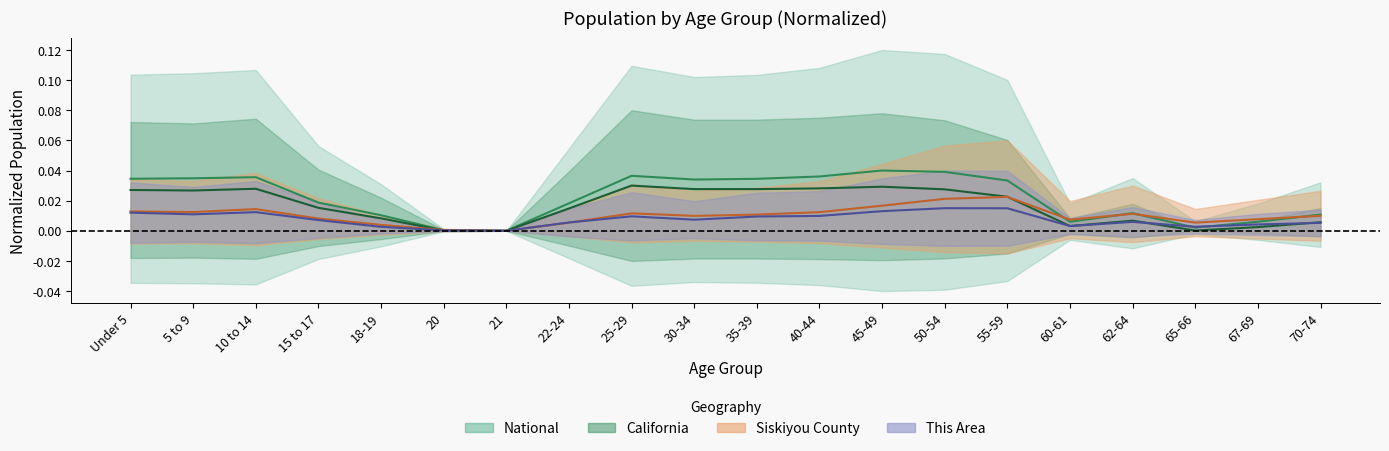

List the series in order of their peak value, highest first.

National, California, Siskiyou County, This Area